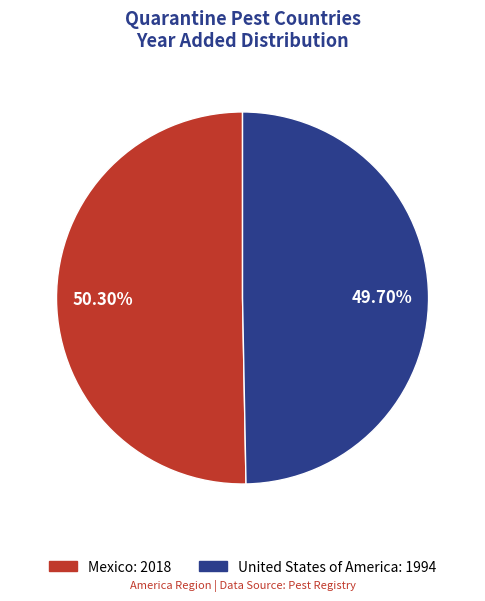

What is the smallest slice in the pie chart?

United States of America